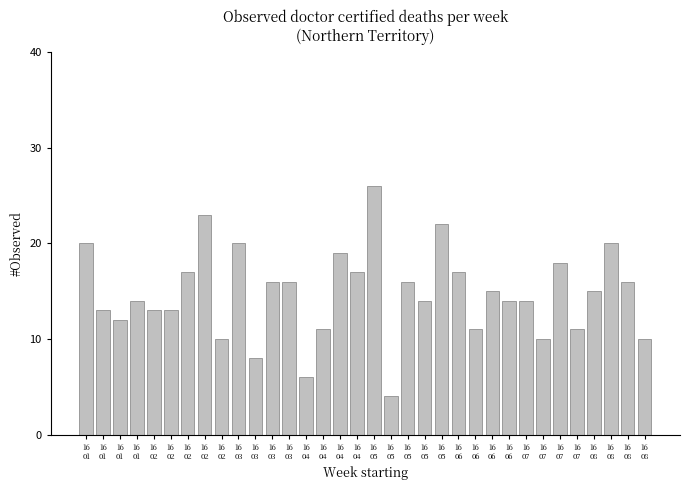

The chart shows a value of 9 at 16
02. True or false?

False